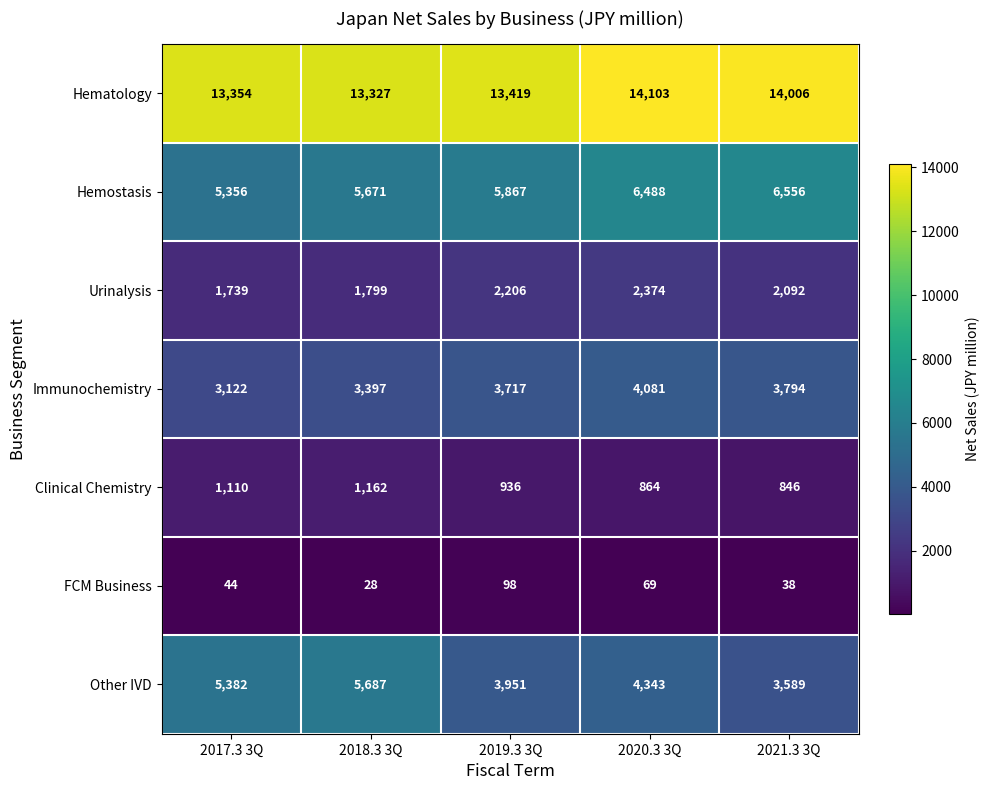

At which category is the sum across all series the highest?

2020.3 3Q